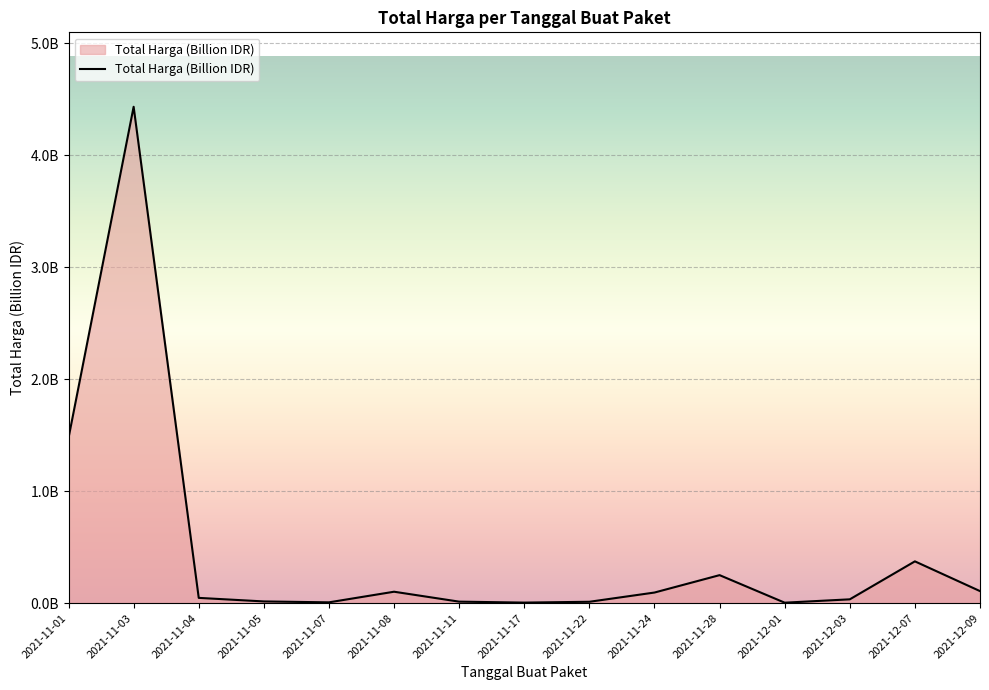

Does the chart display data point markers on the line(s)?

No